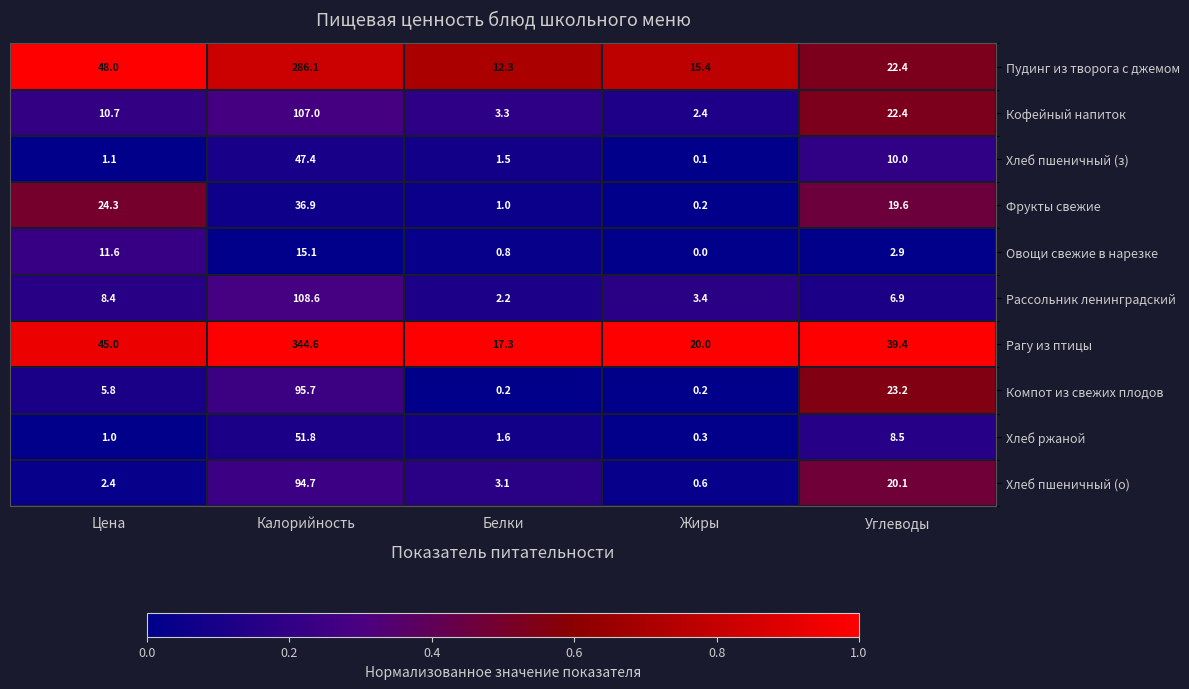

Which series has the largest total across all categories?

Рагу из птицы